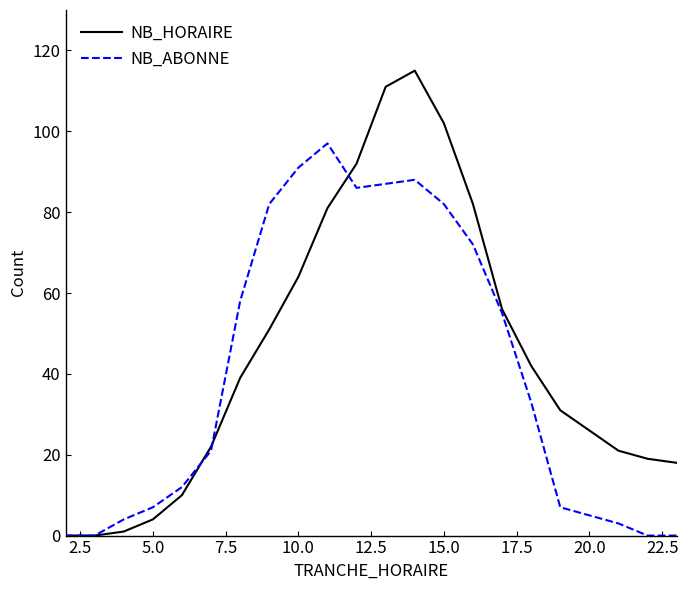

True or false: NB_ABONNE has more than 0 interior local peaks.

True